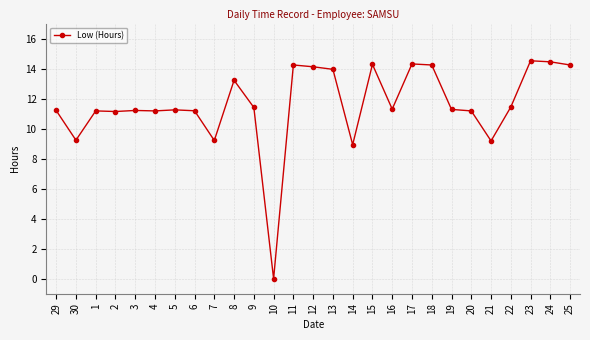

The chart shows a value of 14.4 at 24. True or false?

True